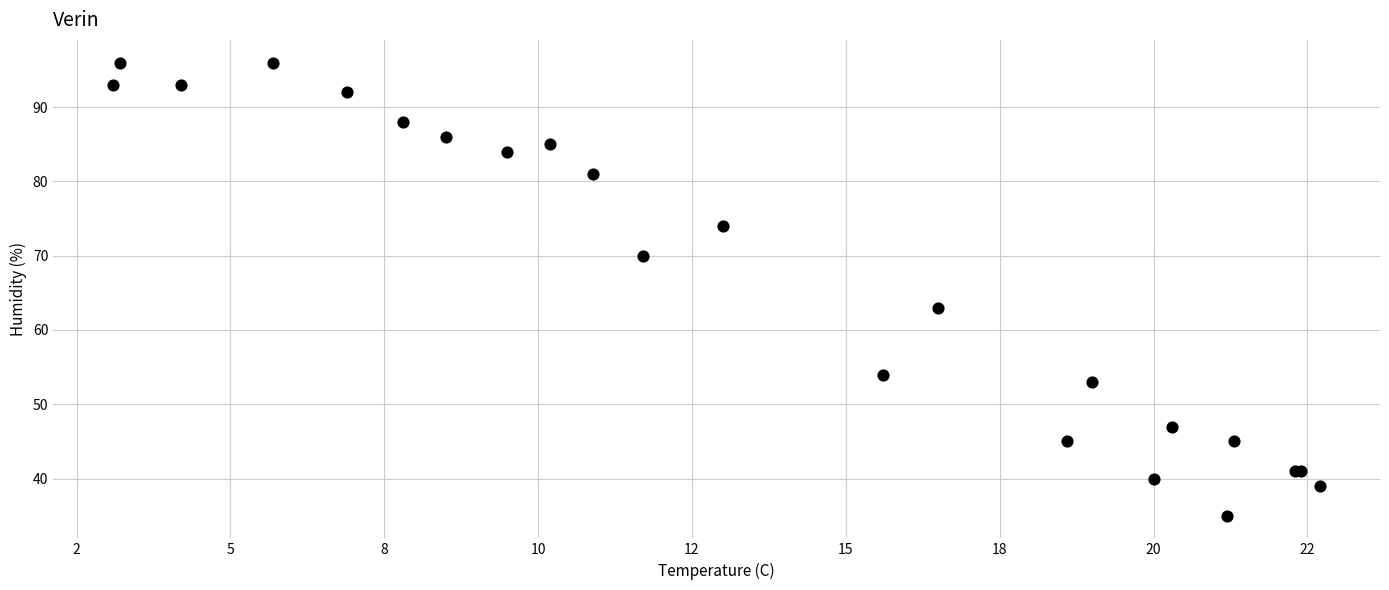

What Y value in the scatter plot is closest to 65?

63